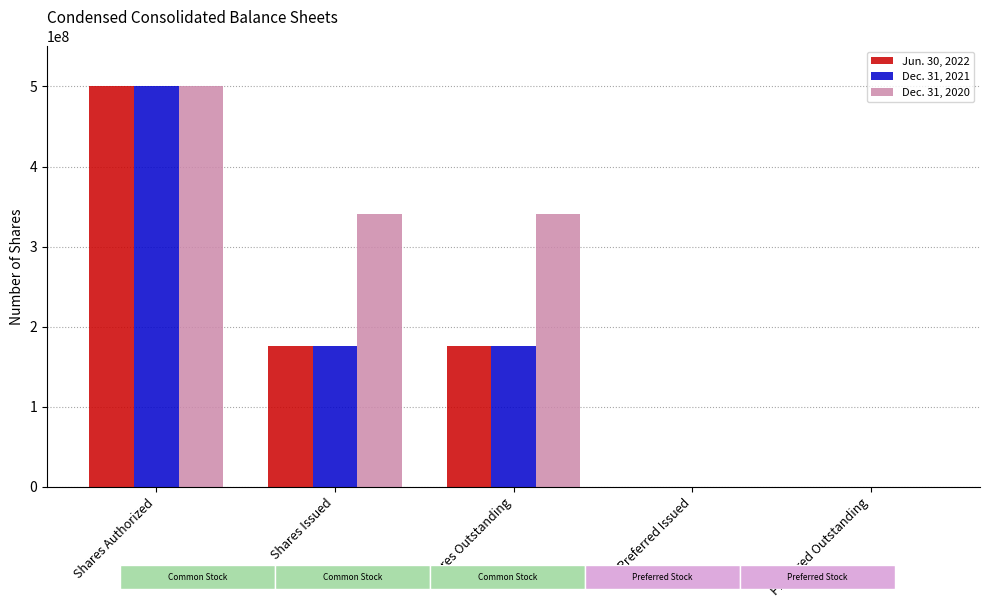

Where does the Dec. 31, 2021 series first go above 176168548?

Shares Authorized